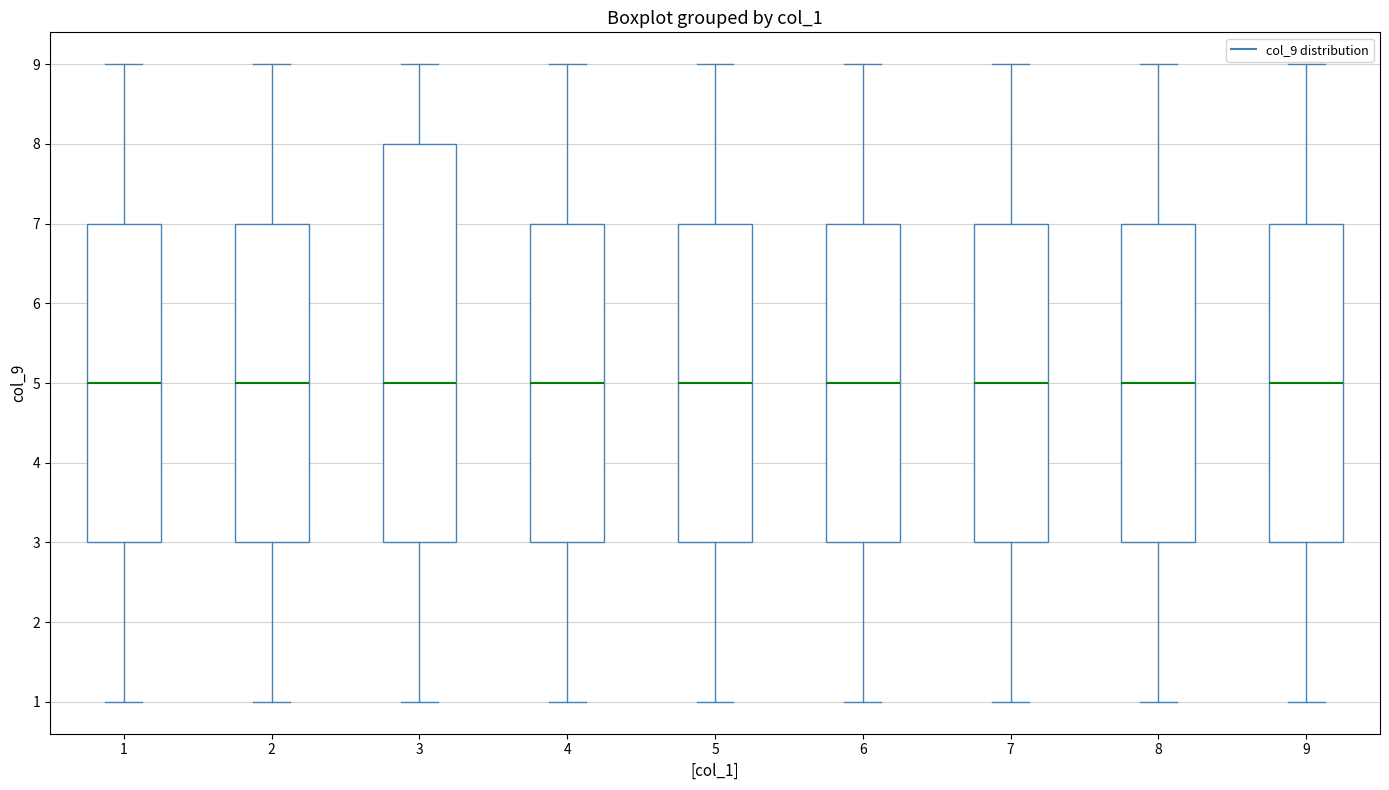

Where does the median line of the box at x = 8 sit on the y-axis? The values are not printed on the chart, so give them approximately, as read against the axis.

5